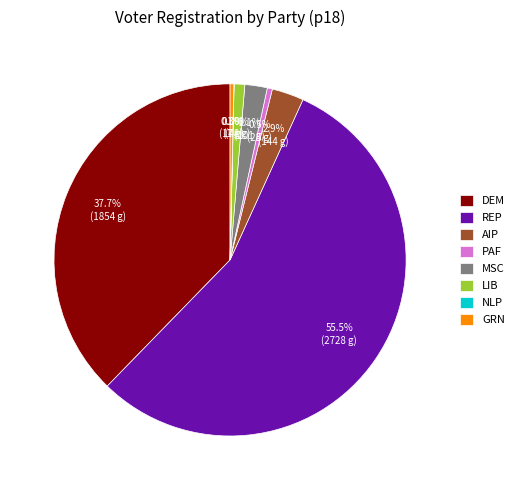

Which slice is the largest?

REP